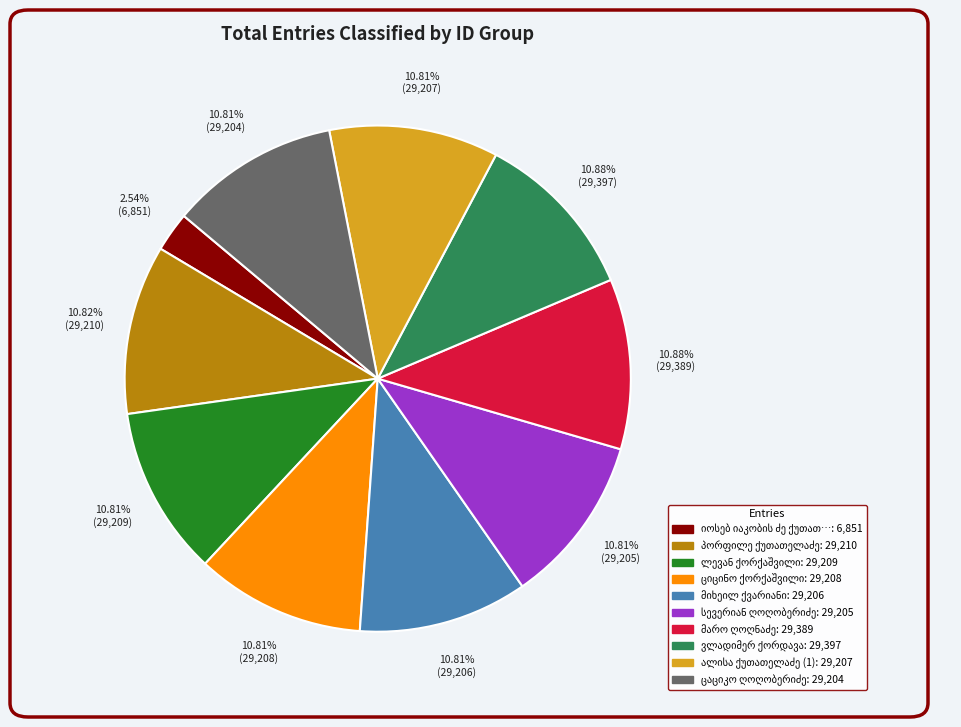

Does any single category account for the majority?

No